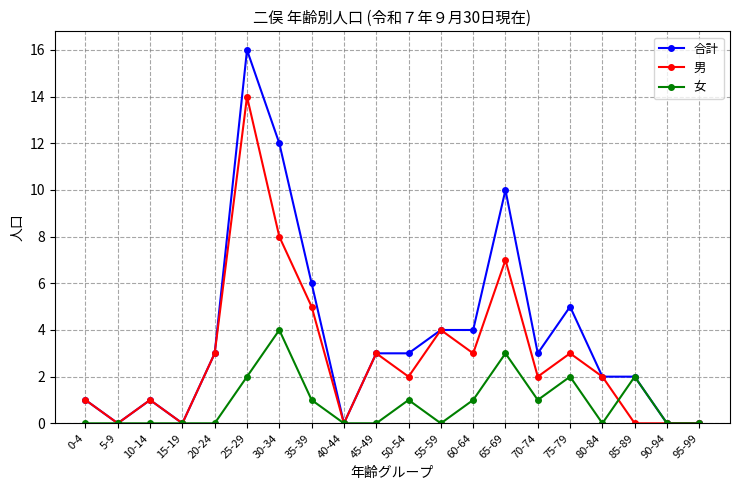

What is the label of the 17th point from the left?

80-84